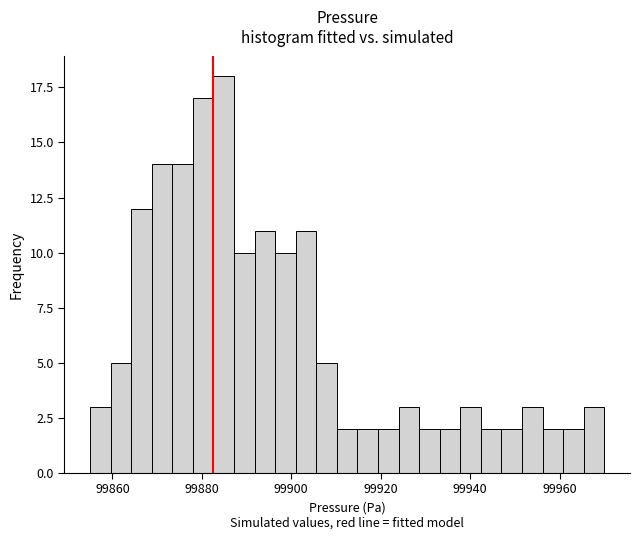

Read against the x-axis, roughly where is the centre of the tallest bar?

99884